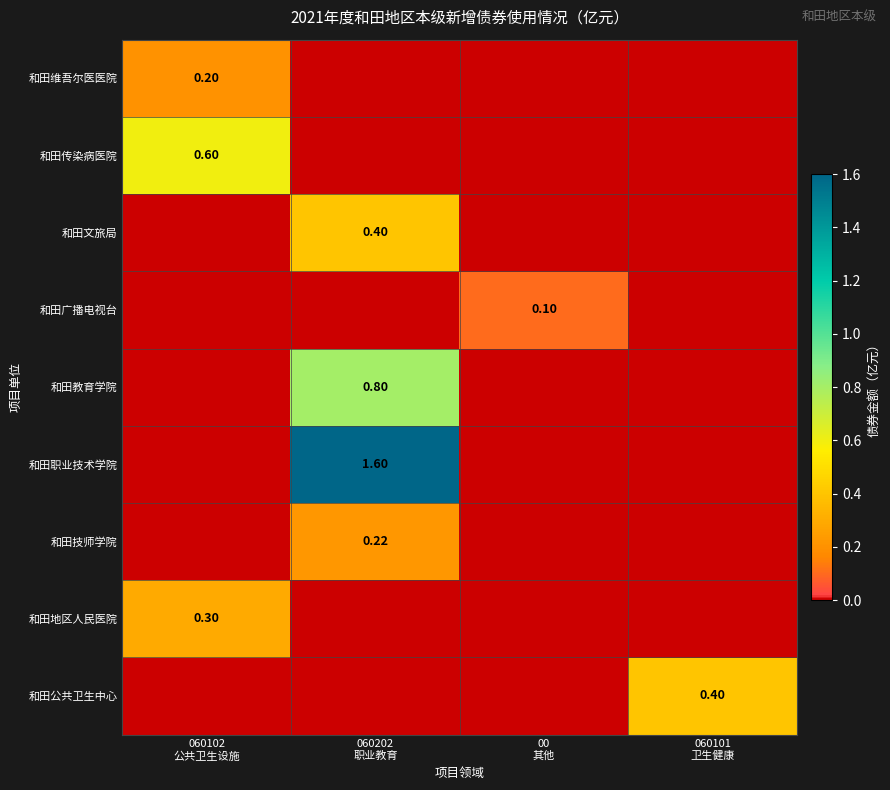

True or false: 和田文旅局 has a value of 0.2 at 060102 公共卫生设施.

False